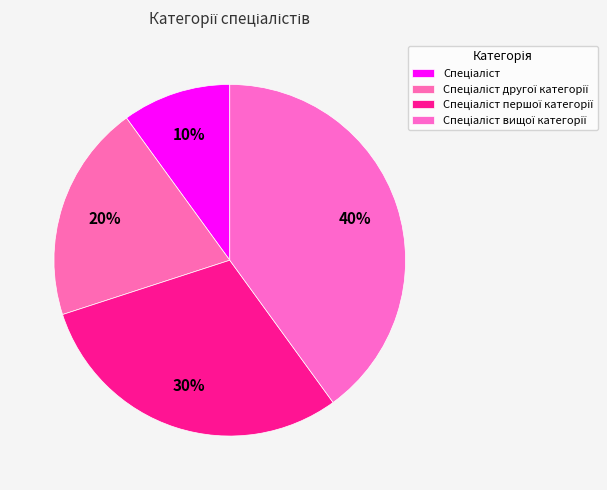

Count the number of slices in the pie.

4